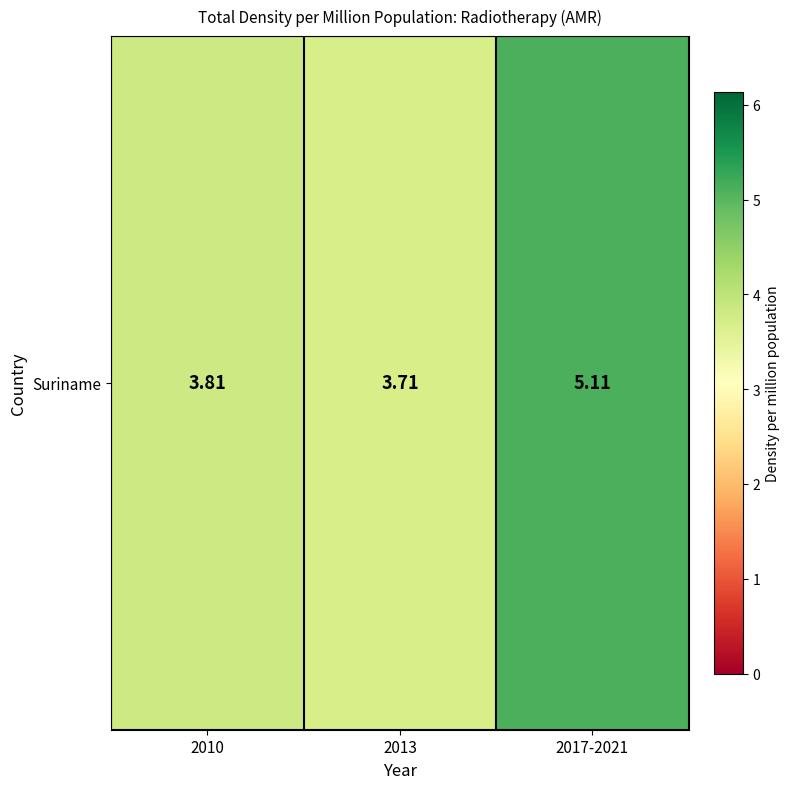

Reading left to right, list all the values displayed in this chart.

3.8	3.7	5.1